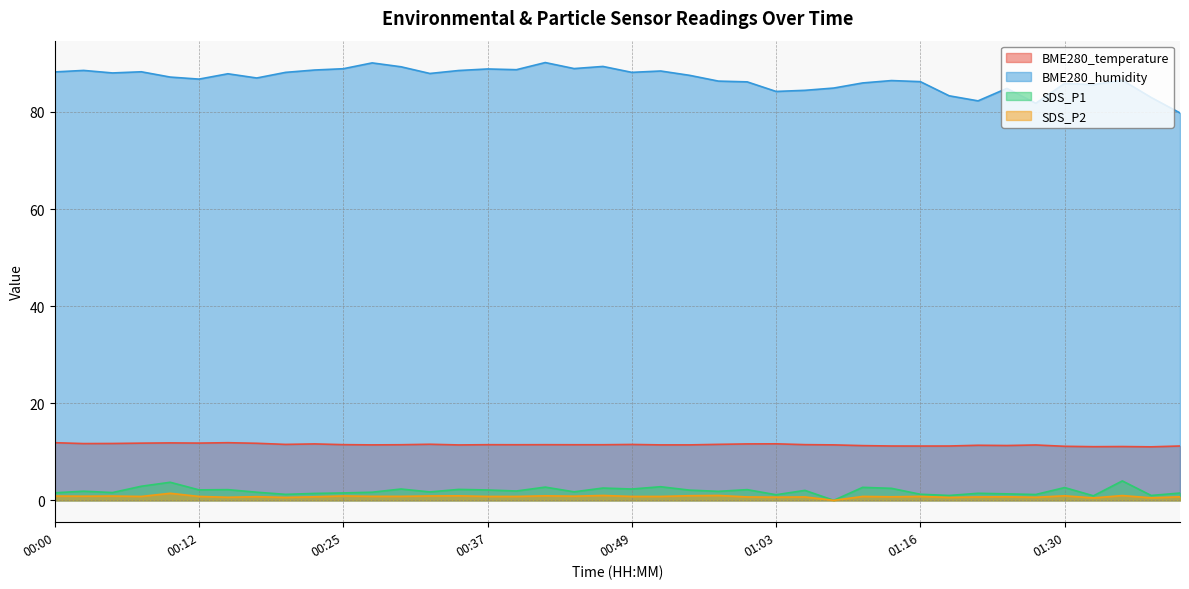

Reading left to right, what are all the values shown in this chart?

BME280_temperature: 00:00=11.9	00:03=11.7	00:05=11.7	00:08=11.8	00:10=11.8	00:12=11.8	00:15=11.9	00:17=11.8	00:20=11.5	00:22=11.6	00:25=11.5	00:27=11.4	00:30=11.4	00:32=11.6	00:35=11.4	00:37=11.5	00:40=11.4	00:42=11.5	00:45=11.4	00:47=11.4	00:49=11.5	00:52=11.4	00:55=11.4	00:57=11.5	01:00=11.6	01:03=11.6	01:06=11.5	01:08=11.4	01:11=11.3	01:14=11.2	01:16=11.2	01:19=11.2	01:22=11.3	01:24=11.3	01:27=11.4	01:30=11.1	01:33=11.1	01:35=11.1	01:38=11.0	01:41=11.2
BME280_humidity: 00:00=88.2	00:03=88.6	00:05=88.0	00:08=88.3	00:10=87.2	00:12=86.8	00:15=87.9	00:17=87.0	00:20=88.2	00:22=88.6	00:25=88.9	00:27=90.1	00:30=89.3	00:32=87.9	00:35=88.5	00:37=88.9	00:40=88.7	00:42=90.2	00:45=88.9	00:47=89.4	00:49=88.2	00:52=88.4	00:55=87.5	00:57=86.4	01:00=86.2	01:03=84.2	01:06=84.5	01:08=84.9	01:11=86.0	01:14=86.5	01:16=86.2	01:19=83.3	01:22=82.3	01:24=84.9	01:27=81.8	01:30=85.9	01:33=85.6	01:35=86.5	01:38=83.0	01:41=79.8
SDS_P1: 00:00=1.6	00:03=1.9	00:05=1.6	00:08=2.9	00:10=3.7	00:12=2.1	00:15=2.2	00:17=1.7	00:20=1.2	00:22=1.4	00:25=1.5	00:27=1.7	00:30=2.3	00:32=1.7	00:35=2.2	00:37=2.1	00:40=1.9	00:42=2.7	00:45=1.8	00:47=2.5	00:49=2.3	00:52=2.8	00:55=2.1	00:57=1.9	01:00=2.2	01:03=1.1	01:06=2.0	01:08=0.0	01:11=2.7	01:14=2.5	01:16=1.2	01:19=1.0	01:22=1.4	01:24=1.3	01:27=1.2	01:30=2.6	01:33=0.9	01:35=4.0	01:38=1.0	01:41=1.5
SDS_P2: 00:00=0.9	00:03=0.8	00:05=0.9	00:08=0.8	00:10=1.4	00:12=0.8	00:15=0.6	00:17=0.8	00:20=0.6	00:22=0.7	00:25=0.9	00:27=0.8	00:30=0.8	00:32=0.9	00:35=0.9	00:37=0.8	00:40=0.8	00:42=0.9	00:45=0.8	00:47=1.0	00:49=0.8	00:52=0.8	00:55=0.9	00:57=1.0	01:00=0.7	01:03=0.7	01:06=0.7	01:08=0.0	01:11=0.8	01:14=0.7	01:16=0.8	01:19=0.6	01:22=0.7	01:24=0.7	01:27=0.6	01:30=0.9	01:33=0.5	01:35=1.0	01:38=0.5	01:41=0.7